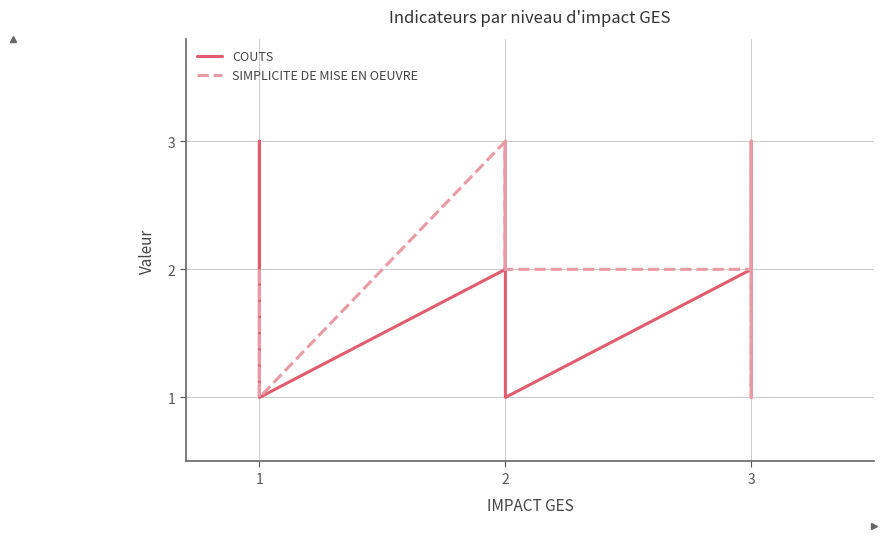

At which category does COUTS reach its first local peak?

1